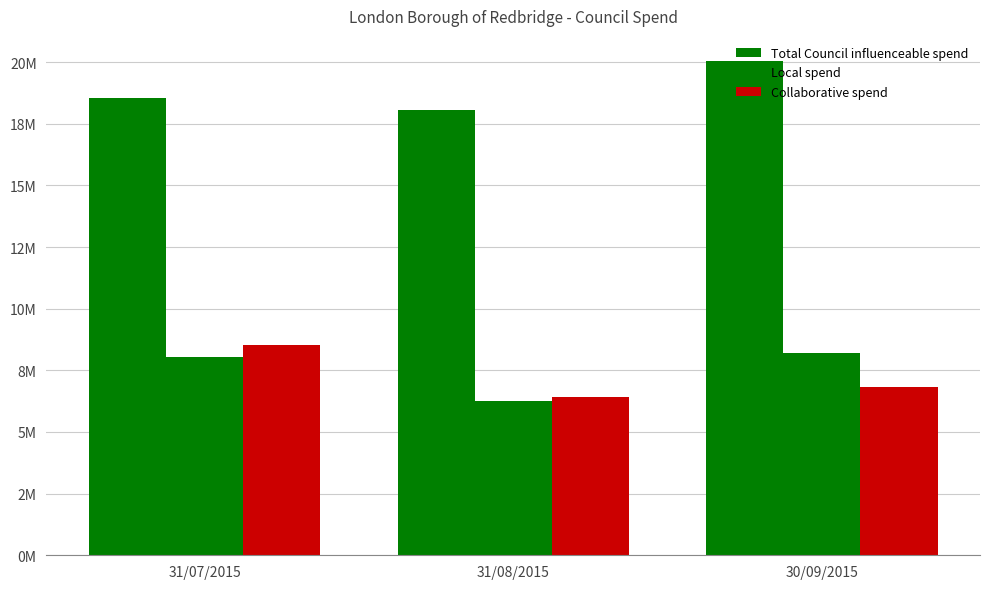

Does the chart contain any negative values?

No